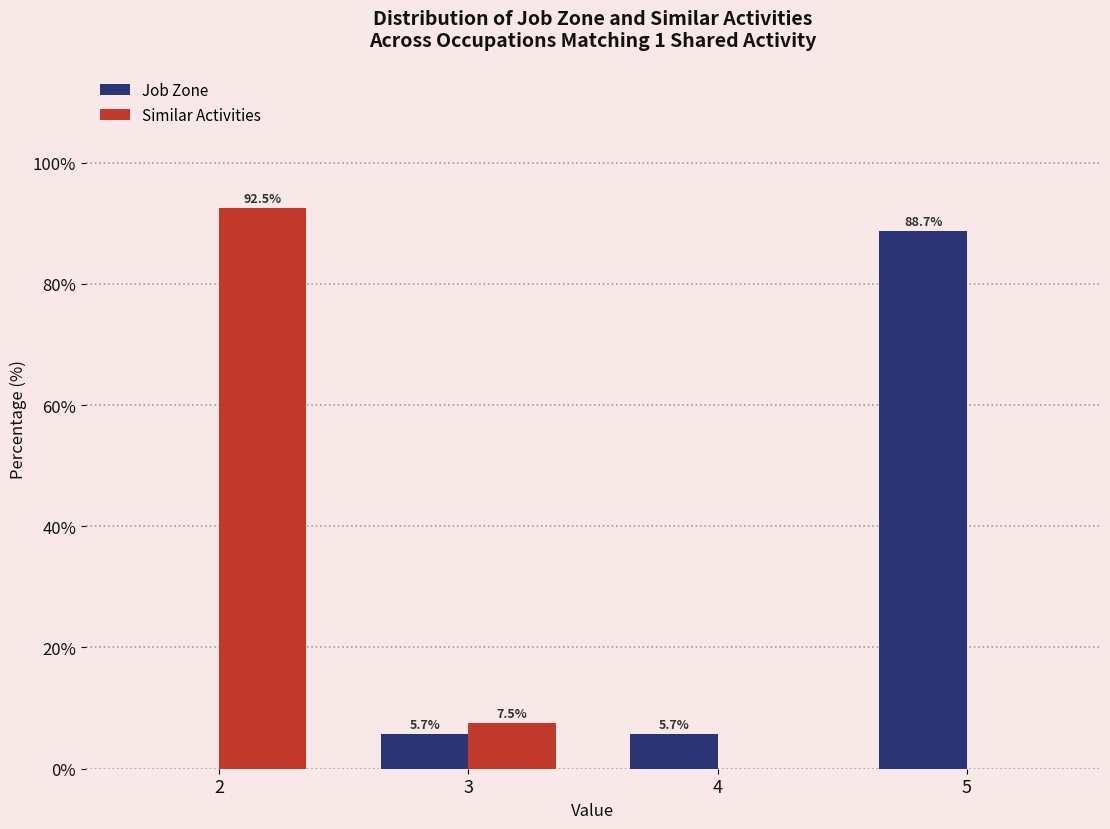

Reading left to right, what are all the values shown in this chart?

Job Zone: 2=0.0	3=5.7	4=5.7	5=88.7
Similar Activities: 2=92.5	3=7.5	4=0.0	5=0.0